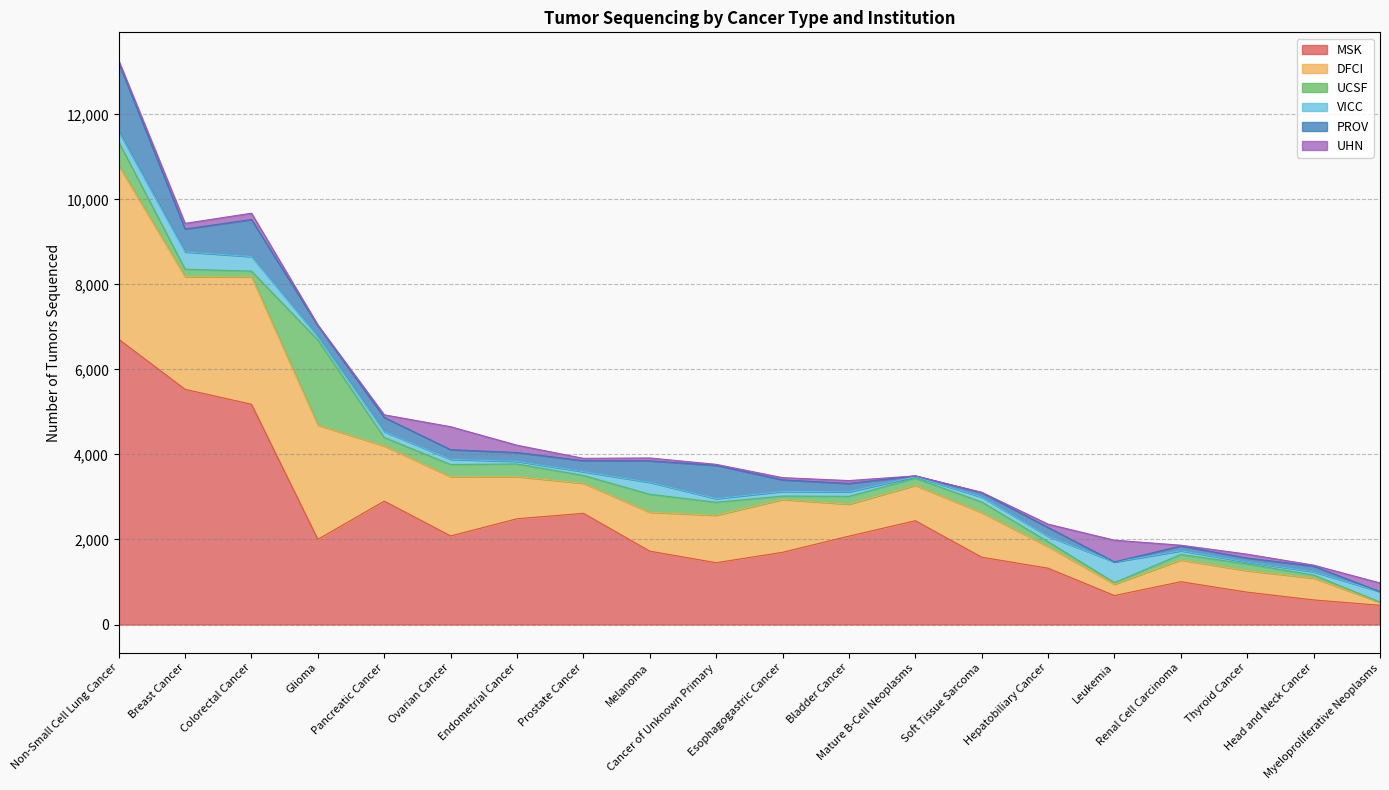

Does the chart display data point markers on the line(s)?

No